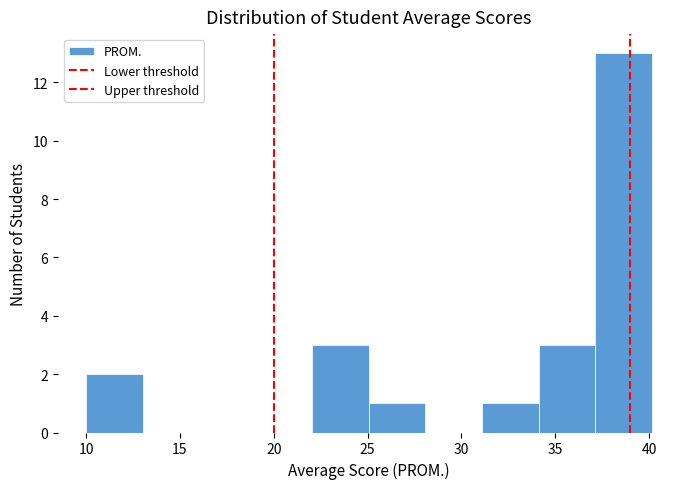

Over which range of the x-axis is the bar tallest?

37 to 40